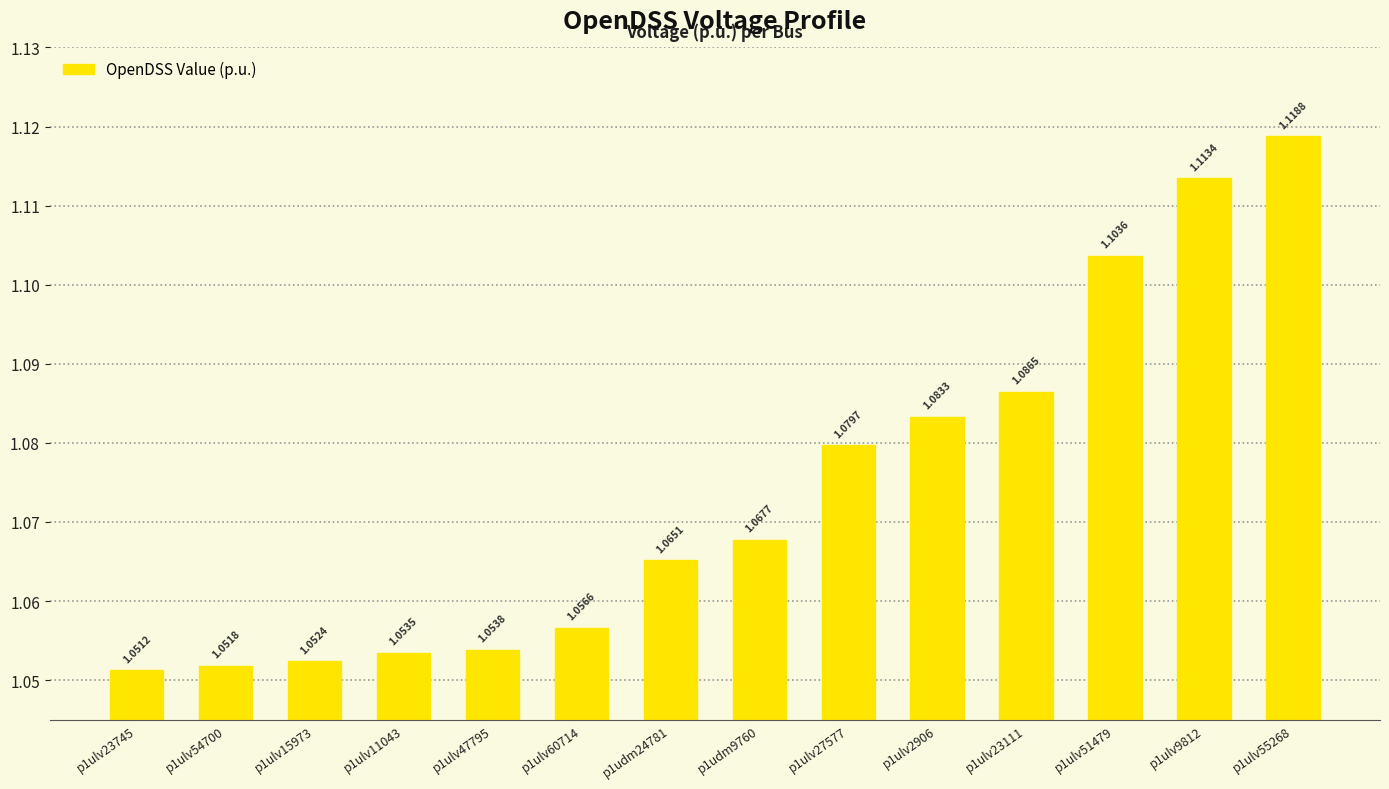

How many bars are there in total?

14